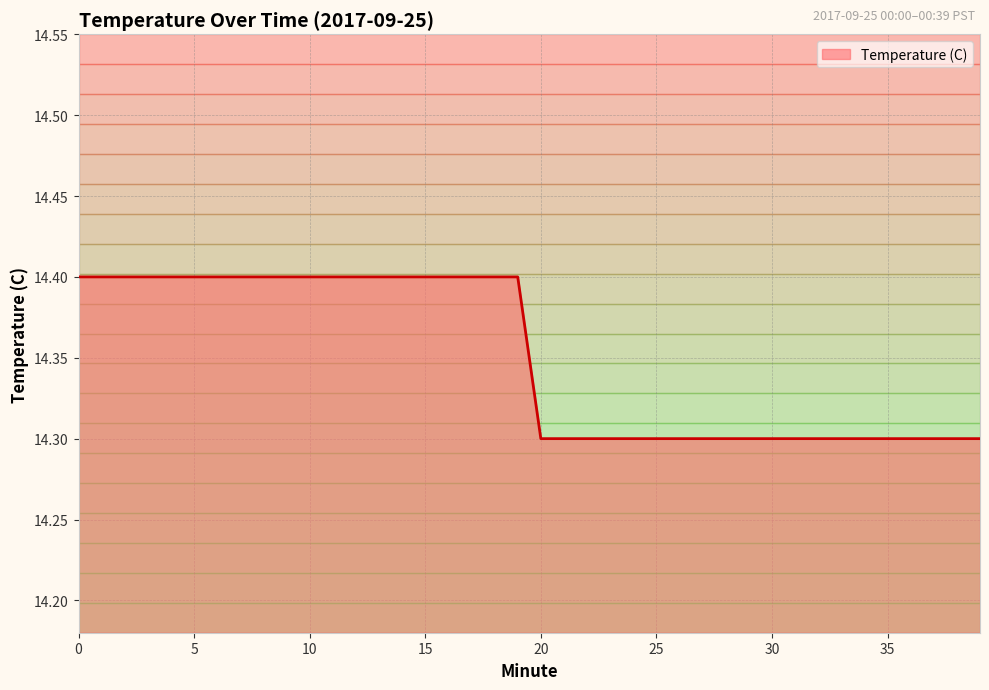

What is the minimum value shown in the chart?

14.3